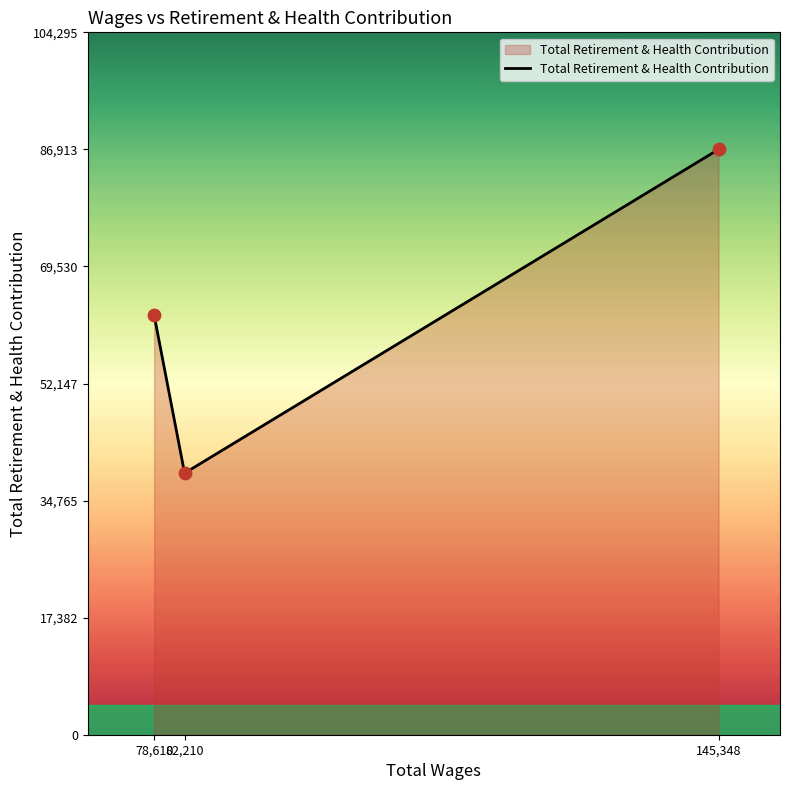

Approximately how many times larger is the value at 82,210 compared to 78,610?

0.6